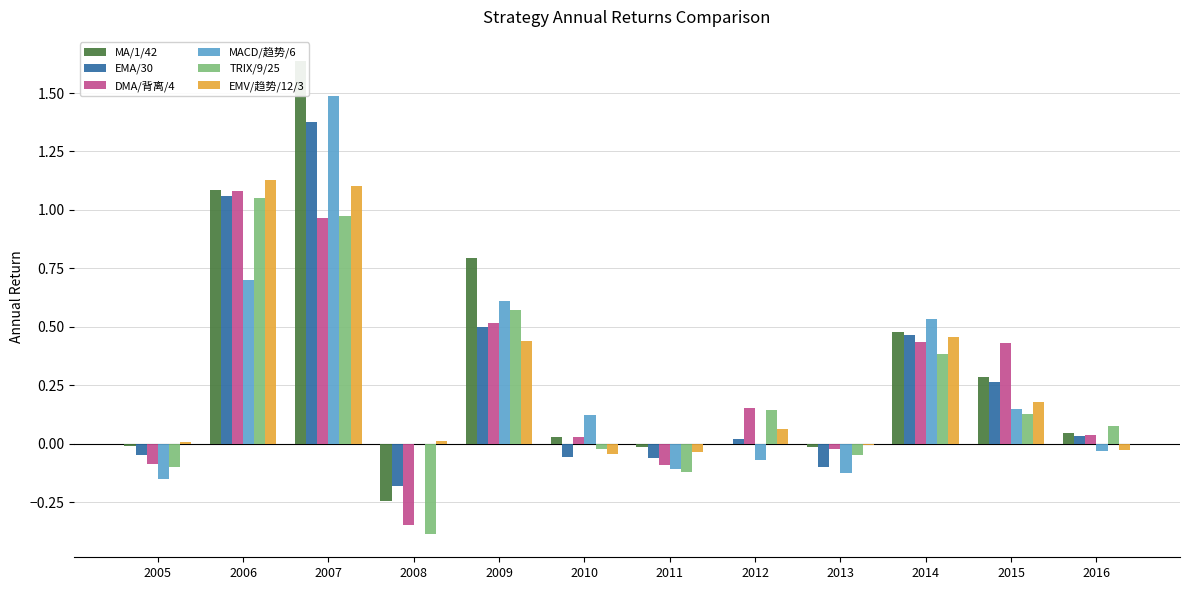

Which series has the largest total across all categories?

MA/1/42